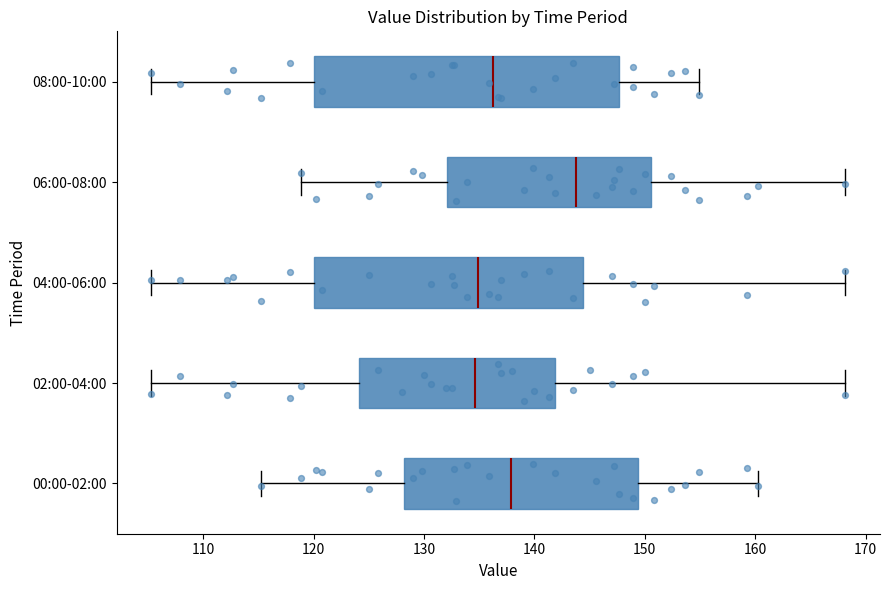

Which box is the widest, from its left edge to its right edge?

08:00-10:00